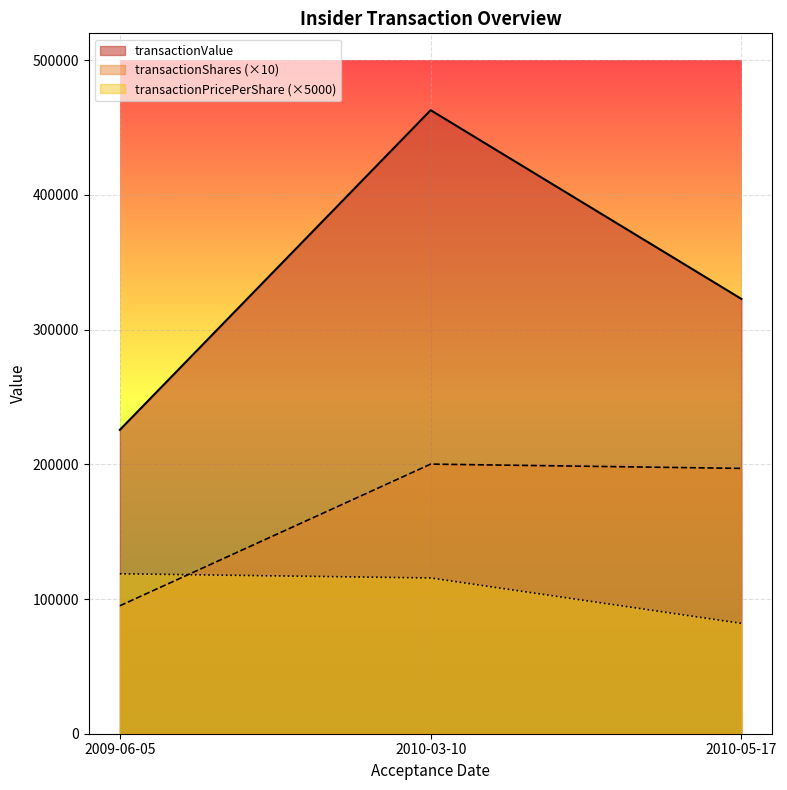

At which label does transactionShares reach its minimum?

2009-06-05